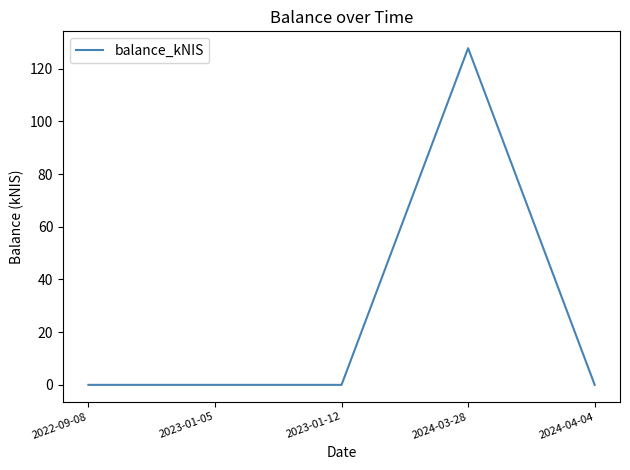

Reading left to right, list all the values displayed in this chart.

2022-09-08=0.0	2023-01-05=0.0	2023-01-12=0.0	2024-03-28=127.8	2024-04-04=0.0